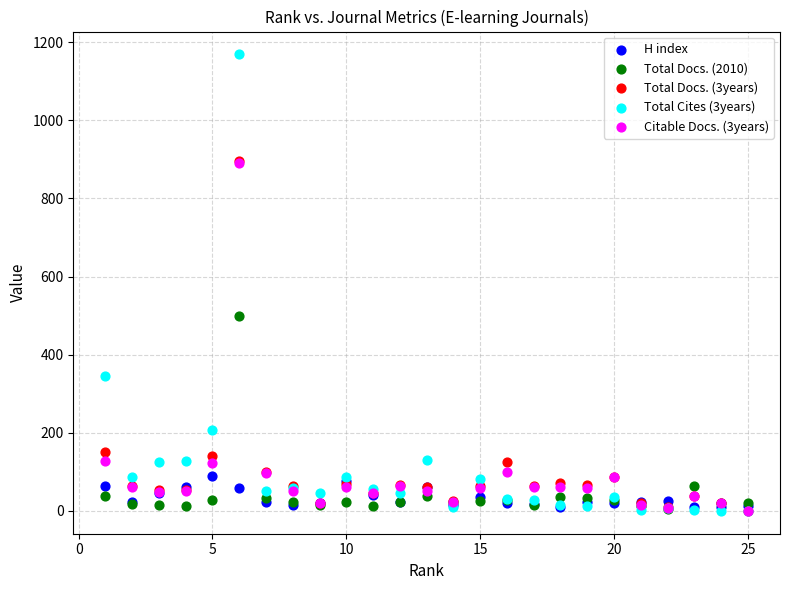

Which series has the widest spread of Y values?

Total Cites (3years)